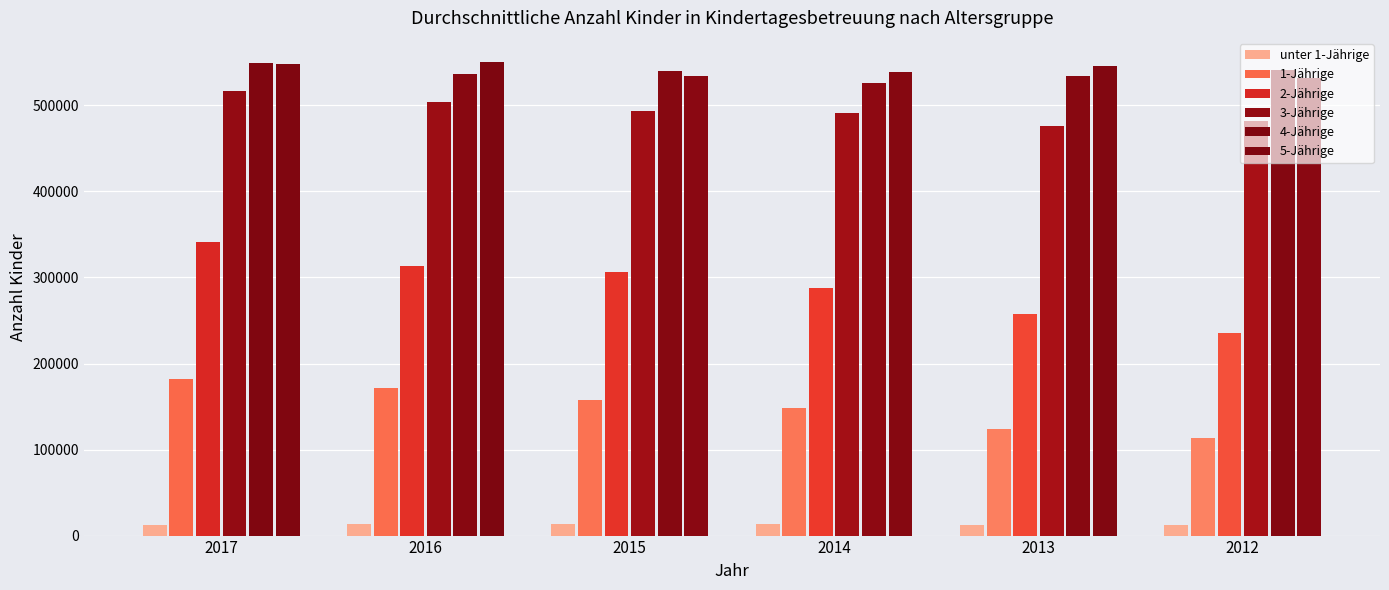

What is the value of the 5-Jährige bar at the 3rd from the left?

534065